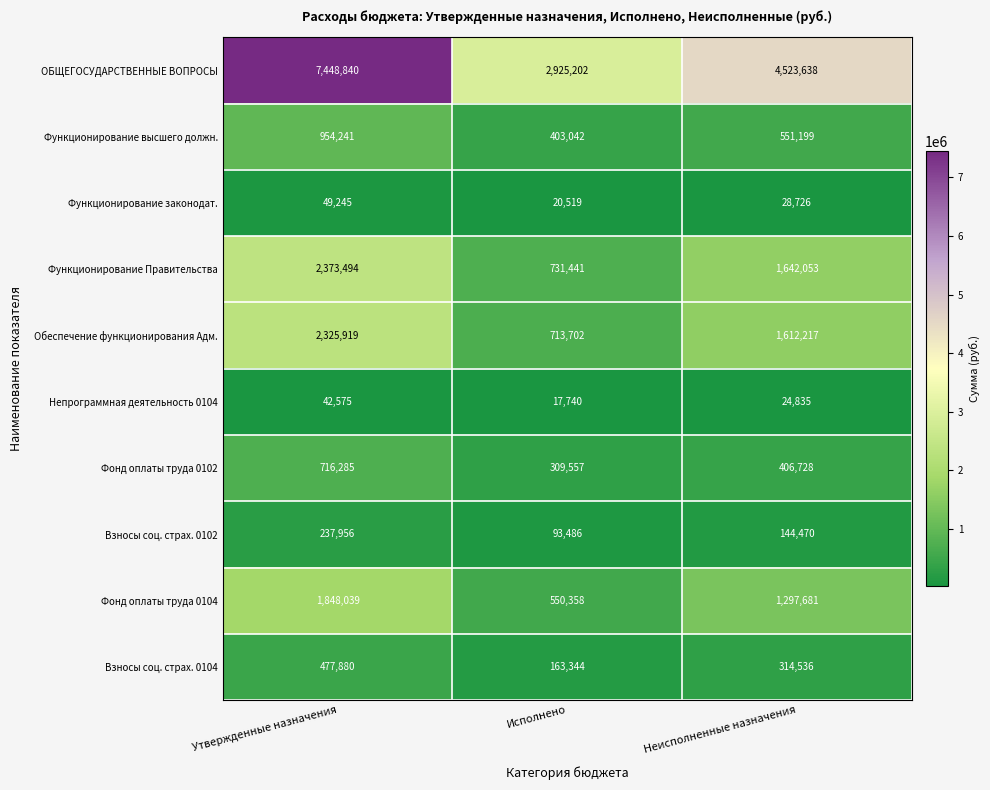

Count the Взносы соц. страх. 0102 values in the range 93486 to 237956.

3